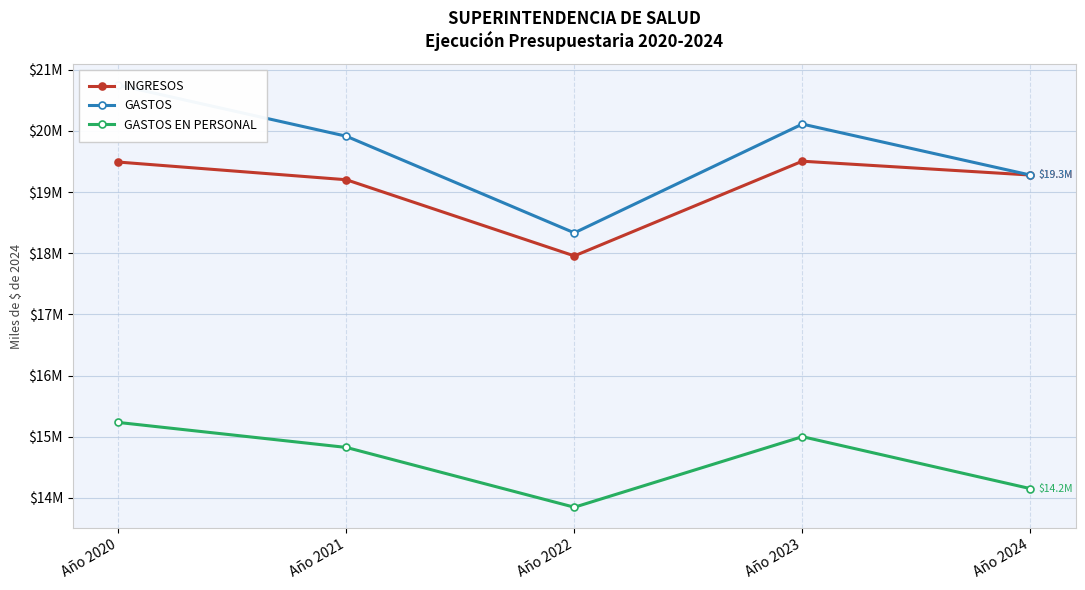

Rank the categories by GASTOS value from lowest to highest.

Año 2022, Año 2024, Año 2021, Año 2023, Año 2020